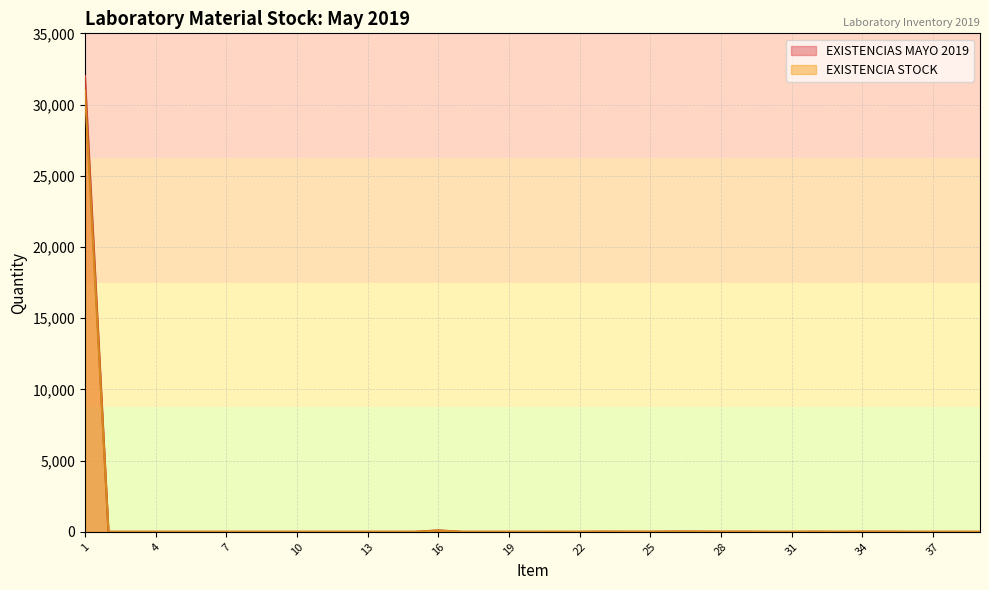

The value of EXISTENCIA STOCK at 13 is 0. True or false?

True